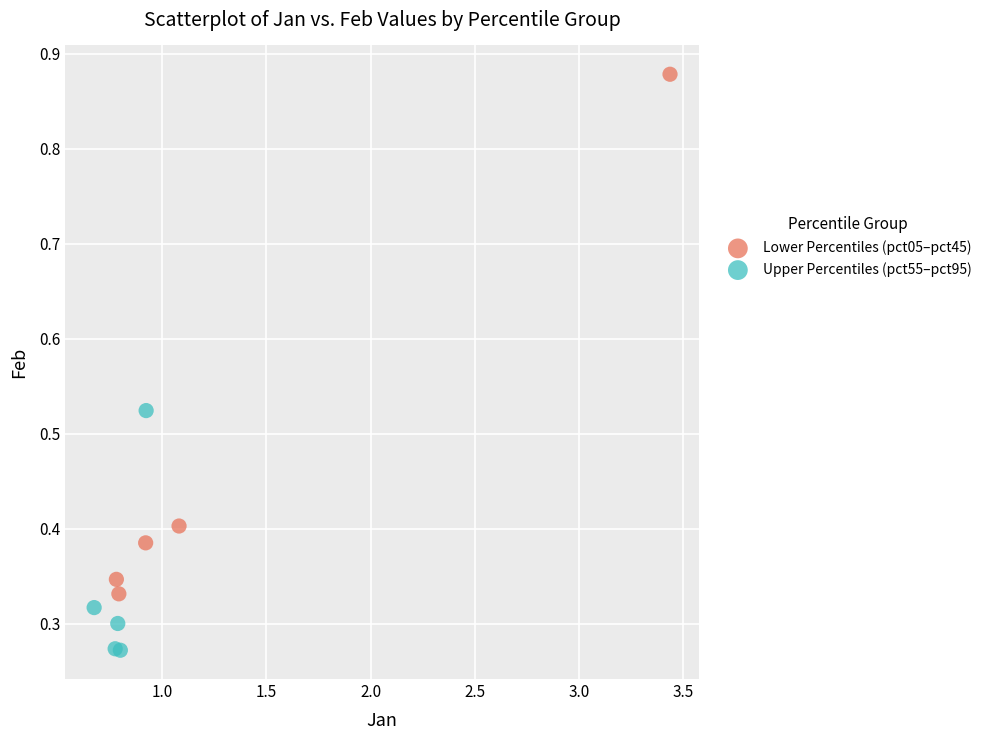

Which series contains the lowest Y value?

Upper Percentiles (pct55–pct95)